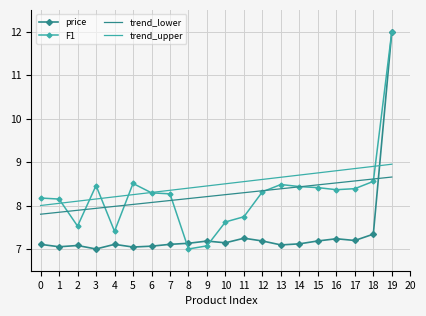

Which series ends up on top after the final intersection of price and trend_upper?

price